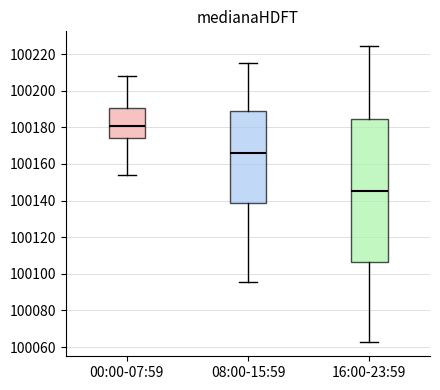

Comparing the boxes themselves (not the whiskers), which one is the tallest?

16:00-23:59